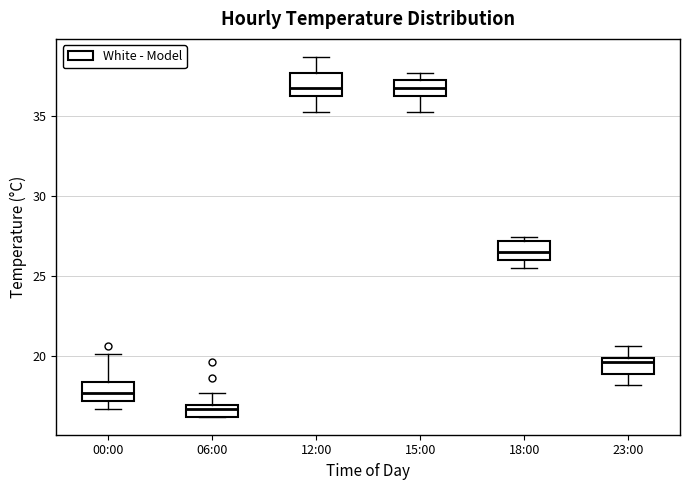

Where is the upper edge of the box for 12:00 on the y-axis? The values are not printed on the chart, so give them approximately, as read against the axis.

37.5